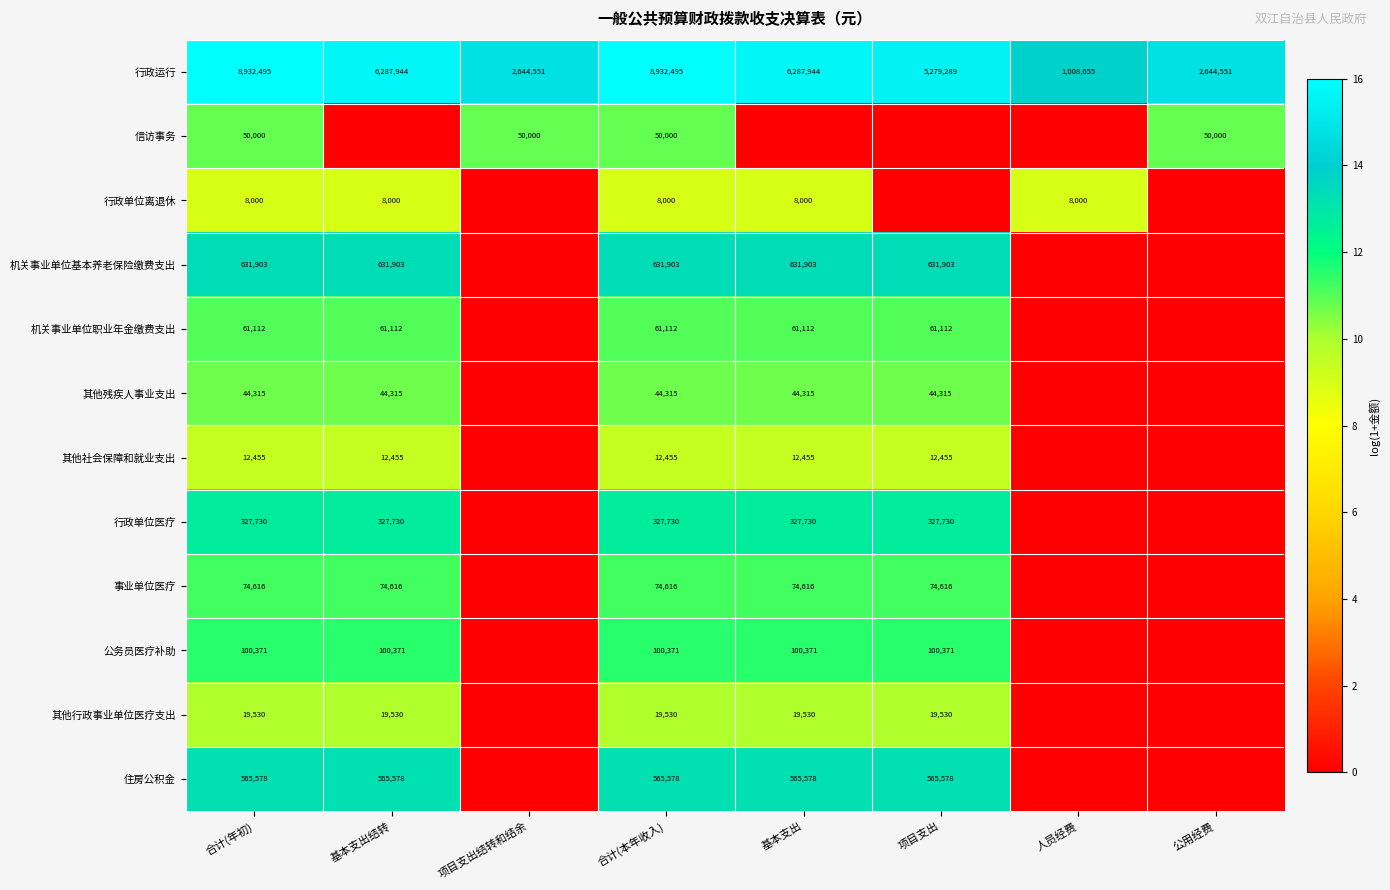

Is the value of 行政运行 at 项目支出 greater than the value of 机关事业单位基本养老保险缴费支出 at 基本支出结转?

Yes